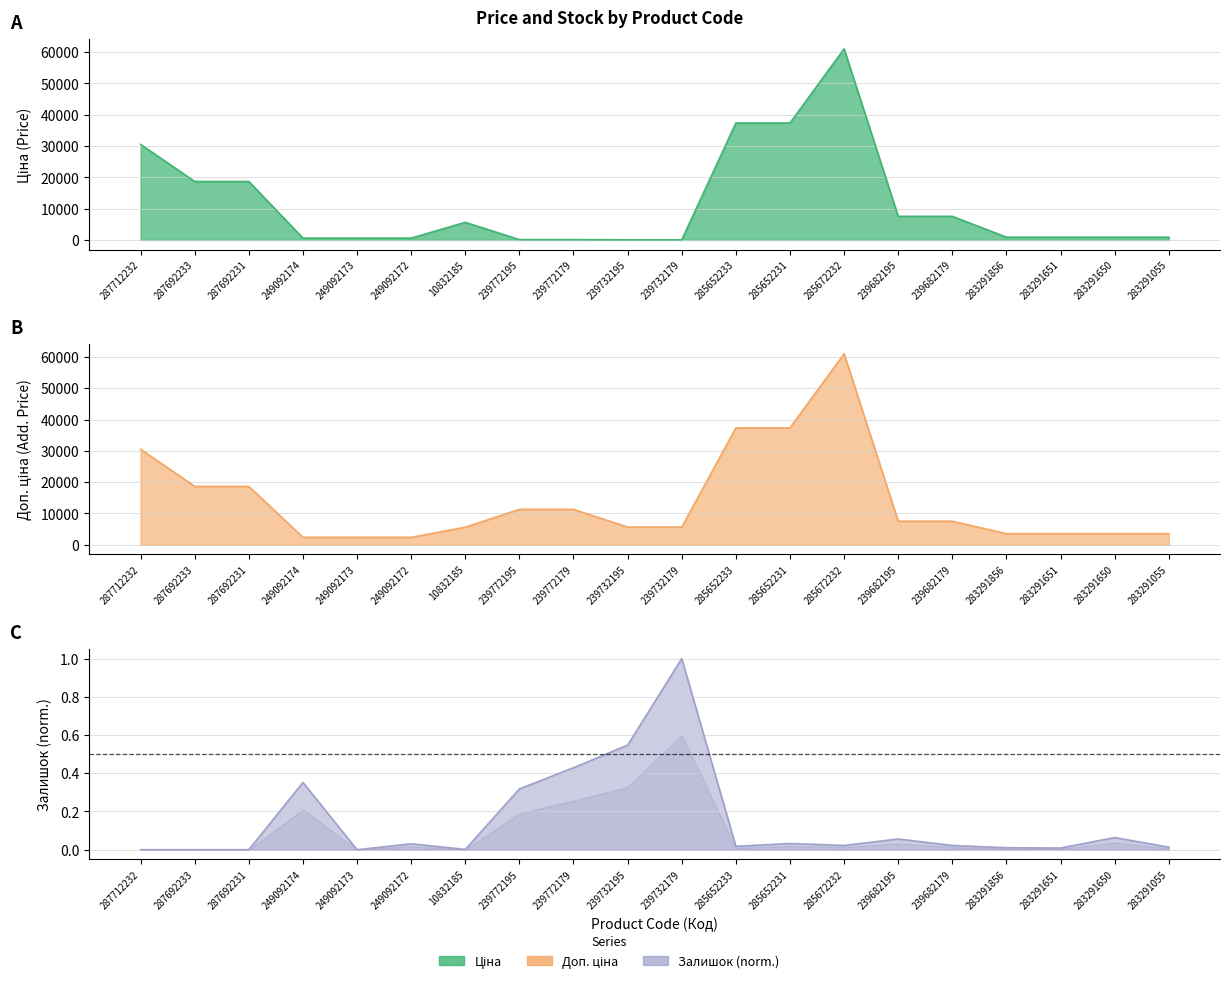

What position from the left is 287712232?

1